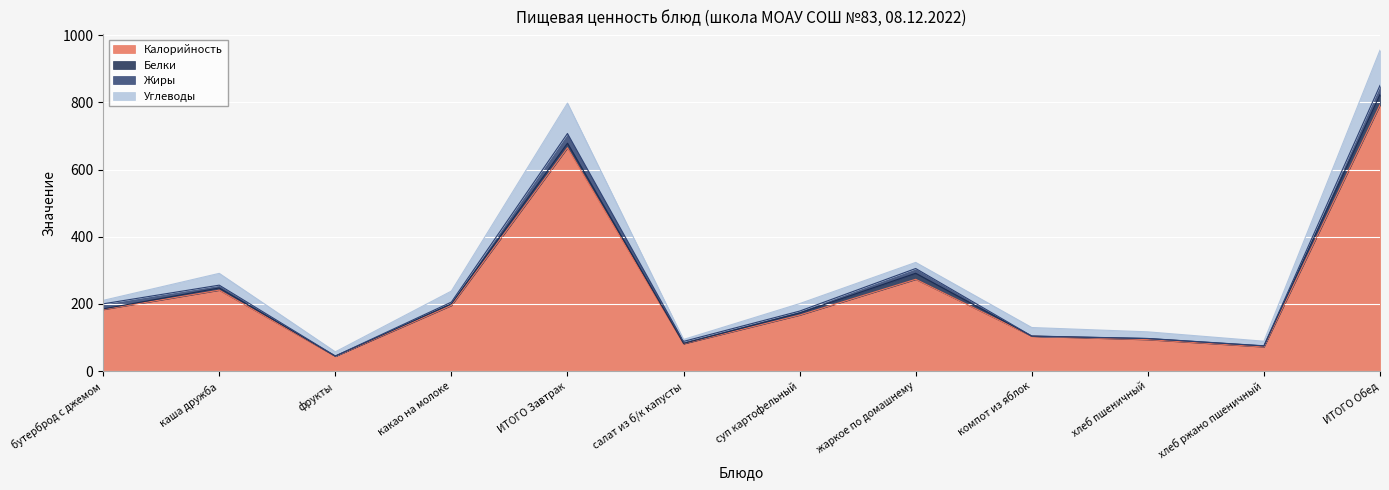

What value does the Жиры series have at хлеб ржано пшеничный?

0.5